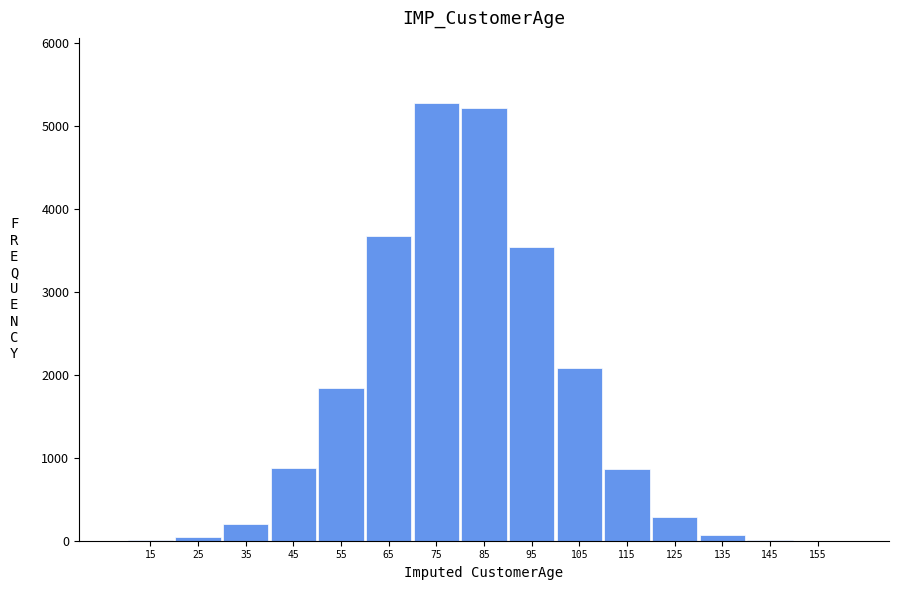

What is the greatest value displayed?

5274